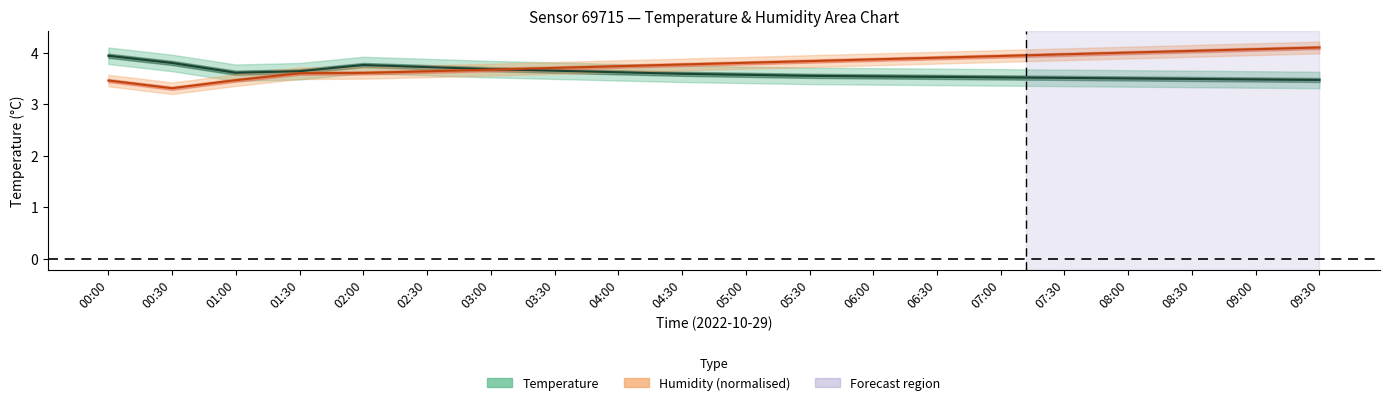

Rank the series by their maximum value, from lowest to highest.

temperature, humidity